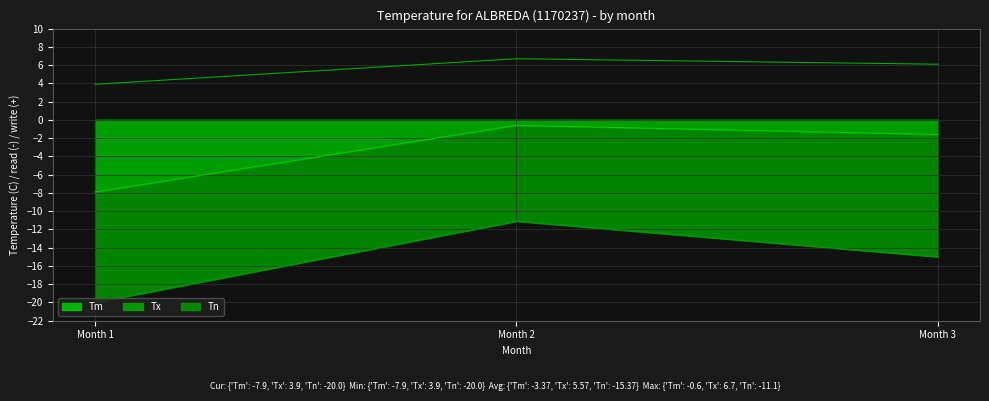

Is it true that Tn equals -11.1 at 2?

True